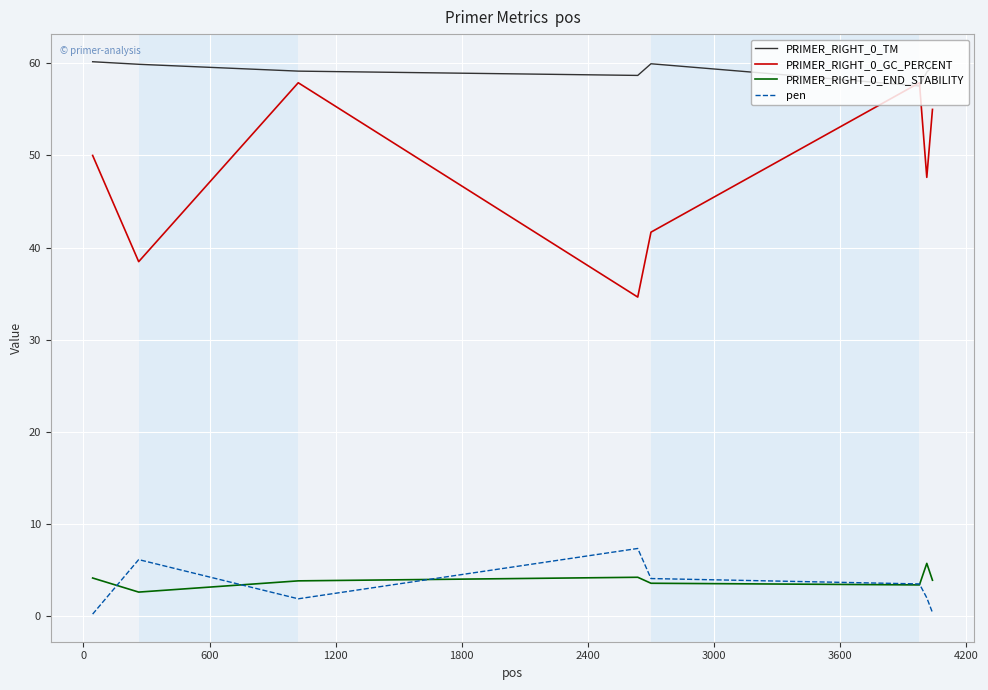

What is the maximum value for PRIMER_RIGHT_0_GC_PERCENT?

57.9